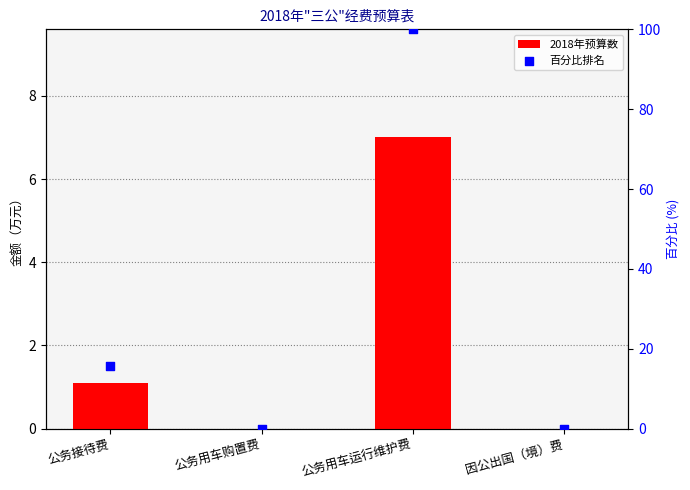

Which series has the largest Y range (max minus min)?

百分比排名